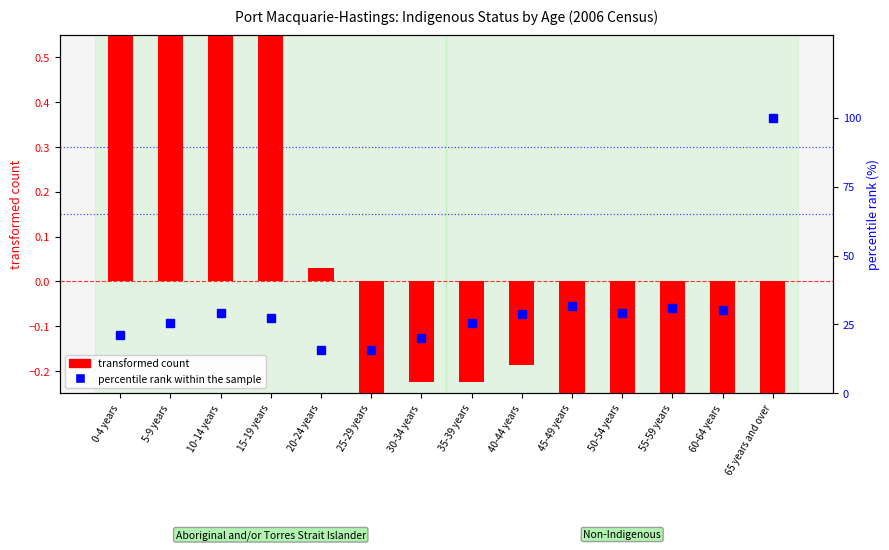

The value of transformed count at 0-4 years is 0.6. True or false?

False